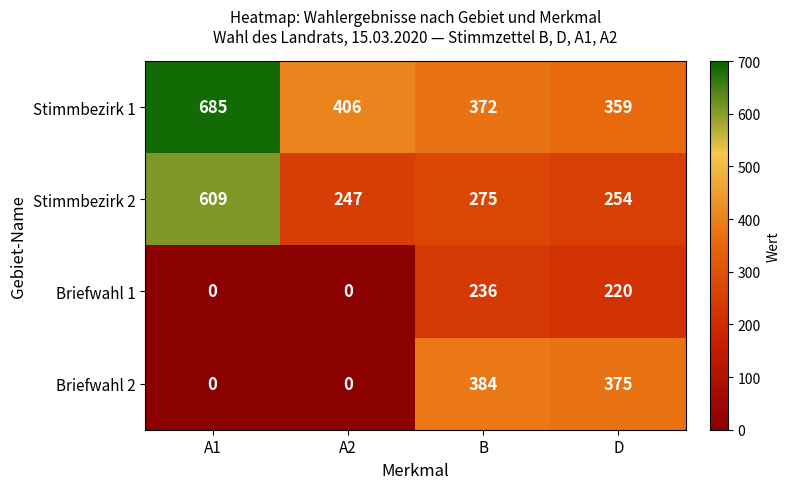

The Stimmbezirk 2 series shows 609 at A1. True or false?

True